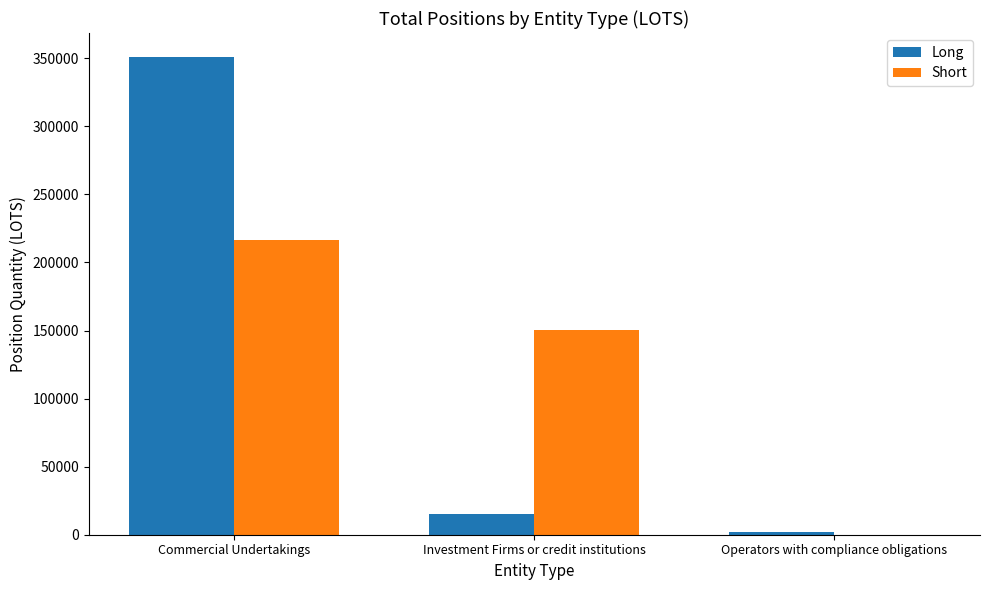

At which category is the sum across all series the highest?

Commercial Undertakings